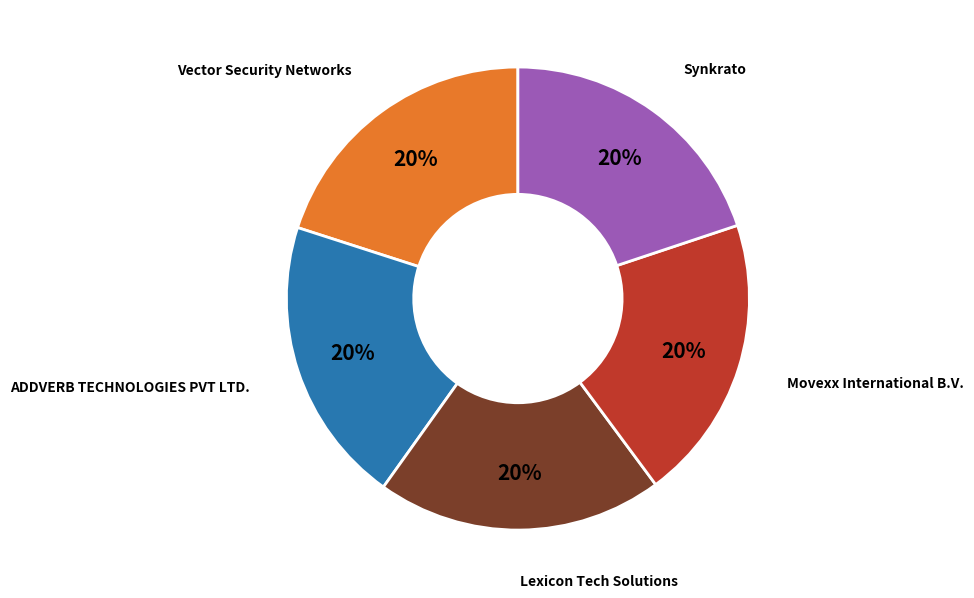

To the nearest percent, what is the average slice percentage?

20%